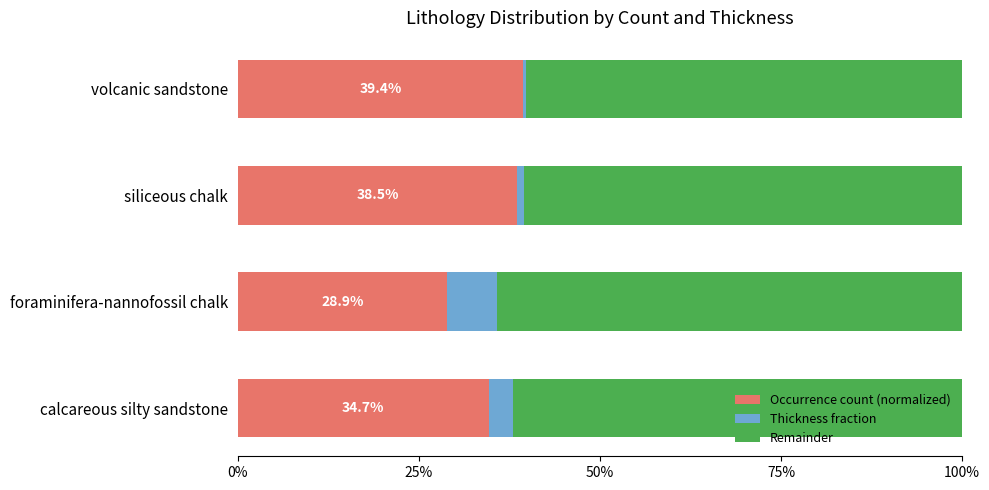

What are all the series names shown in the legend?

Occurrence count (normalized), Thickness fraction, Remainder